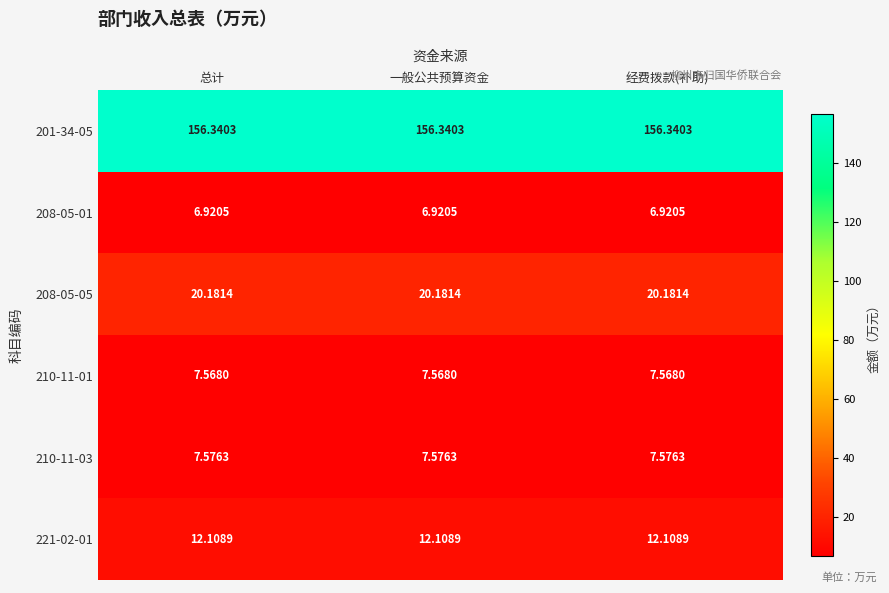

What is the smallest value displayed?

6.9